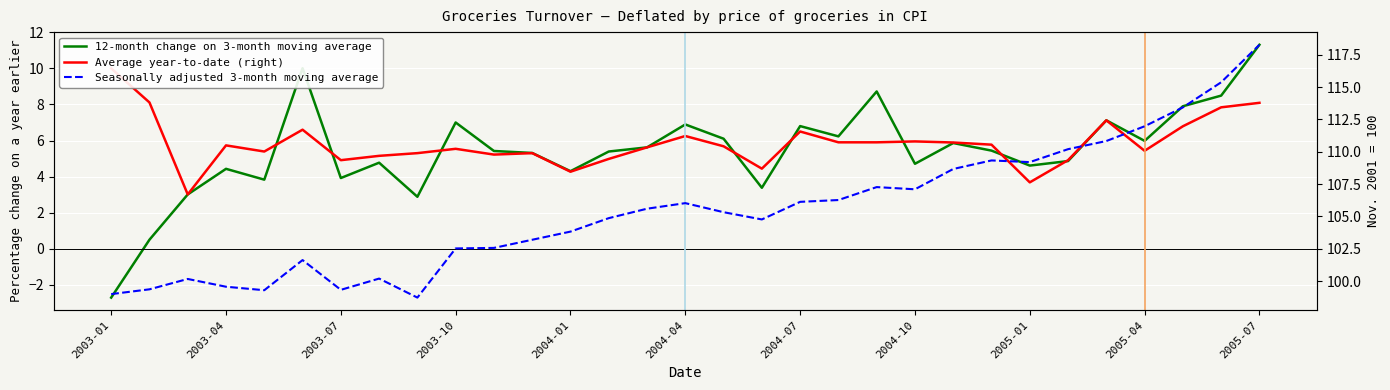

Between 2005-01 and 11, which is larger?

11